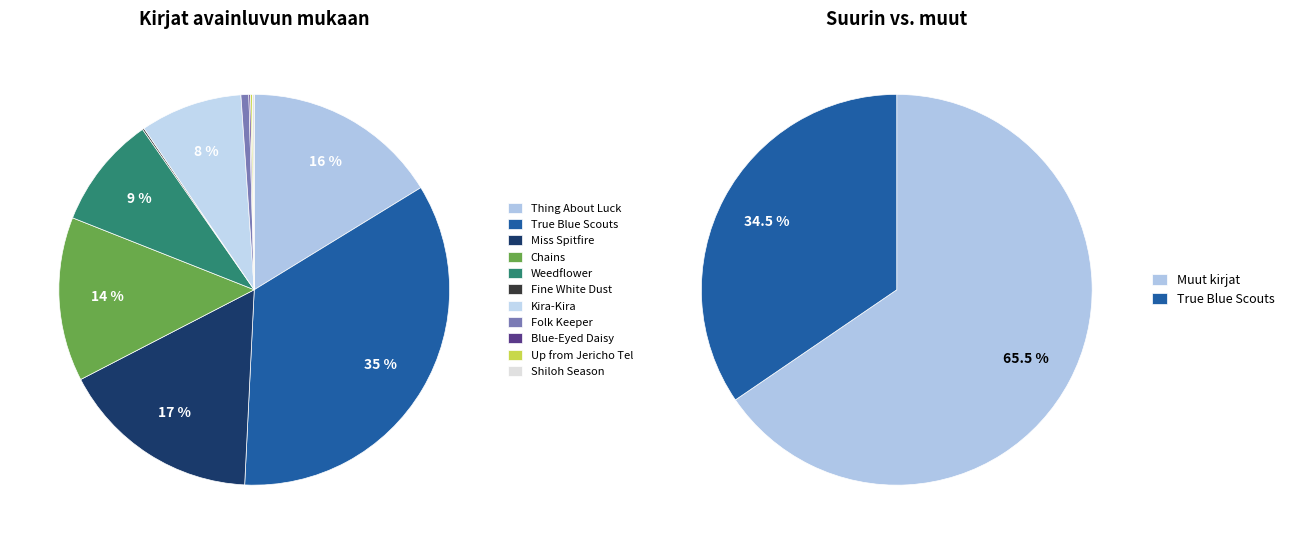

To the nearest percent, what is the average slice percentage?

9%